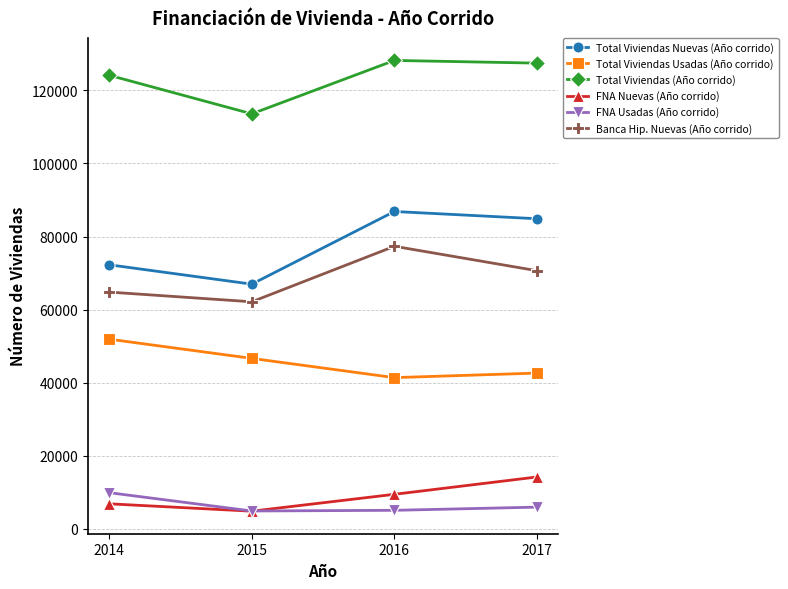

At which label does FNA Usadas (Año corrido) first exceed 5906?

2014